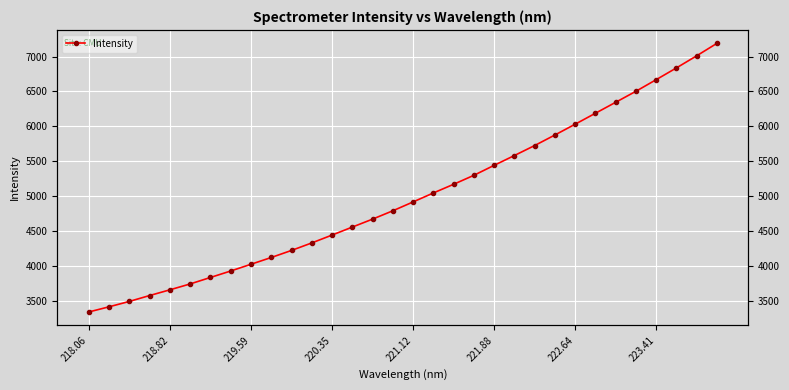

The value at 221.88 is 2335.0. True or false?

False